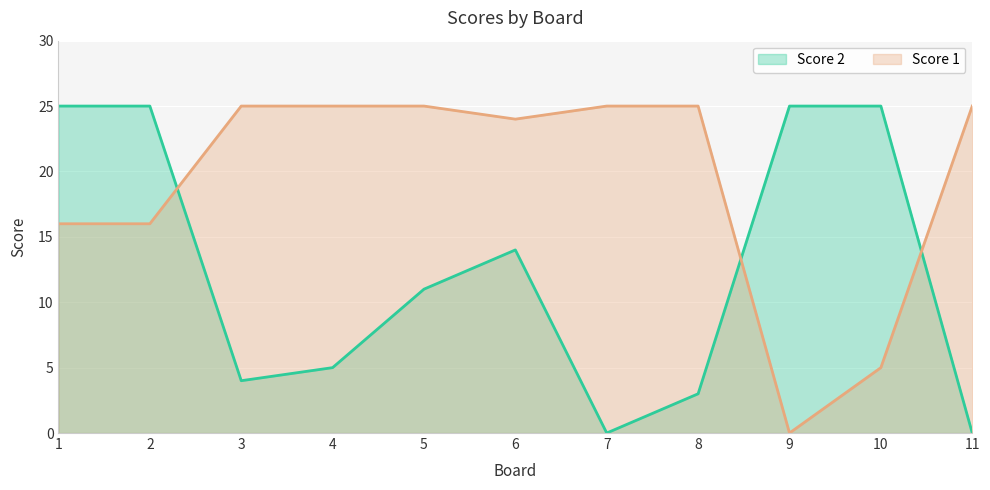

Which series ends up on top after the final intersection of Score 1 and Score 2?

Score 1